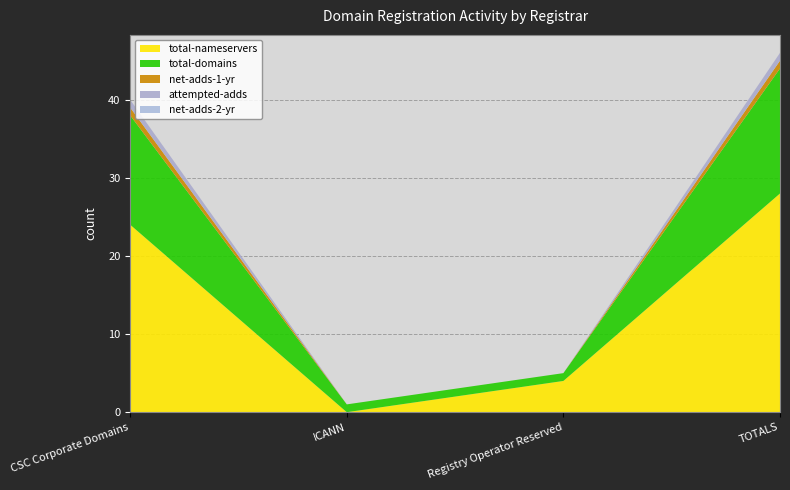

Reading left to right, transcribe all the data shown in this chart.

total-nameservers: 24	0	4	28
total-domains: 14	1	1	16
net-adds-1-yr: 1	0	0	1
attempted-adds: 1	0	0	1
net-adds-2-yr: 0	0	0	0
net-adds-3-yr: 0	0	0	0